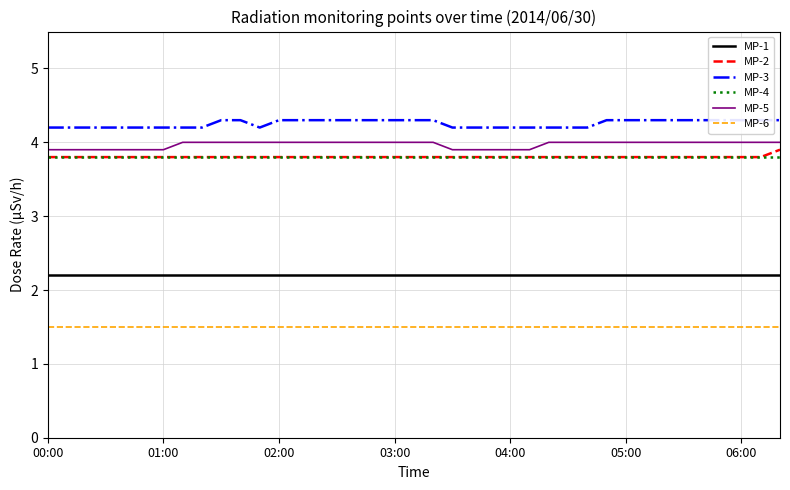

What is the minimum value shown in the chart?

1.5